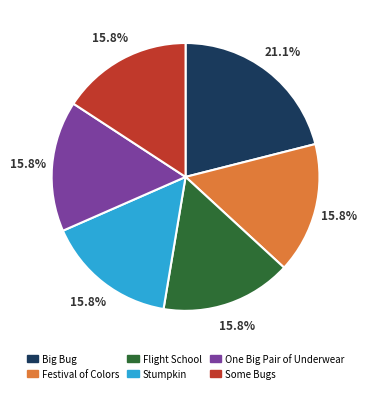

Count the number of slices in the pie.

6